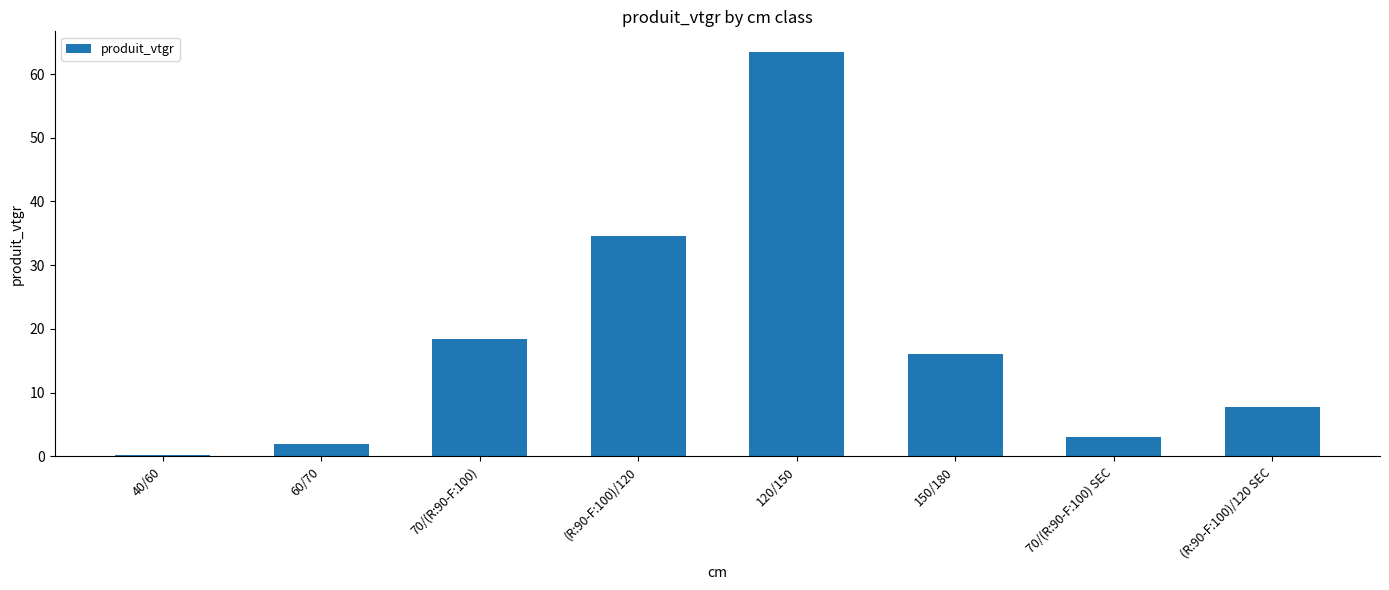

What is the sum of the values at 150/180 and 60/70?

18.0